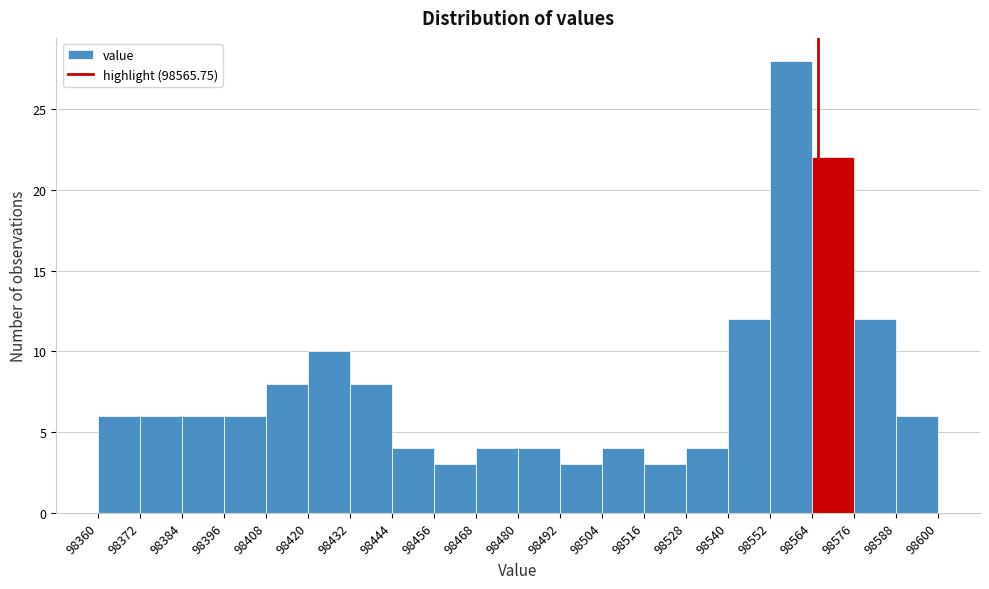

Reading left to right, transcribe this chart: for each bar, give the range it covers on the x-axis and its height. The values are not printed on the chart, so give them approximately, as read against the axis.

98360 to 98372: 6
98372 to 98384: 6
98384 to 98396: 6
98396 to 98408: 6
98408 to 98420: 8
98420 to 98432: 10
98432 to 98444: 8
98444 to 98456: 4
98456 to 98468: 3
98468 to 98480: 4
98480 to 98492: 4
98492 to 98504: 3
98504 to 98516: 4
98516 to 98528: 3
98528 to 98540: 4
98540 to 98552: 12
98552 to 98564: 28
98564 to 98576: 22
98576 to 98588: 12
98588 to 98600: 6